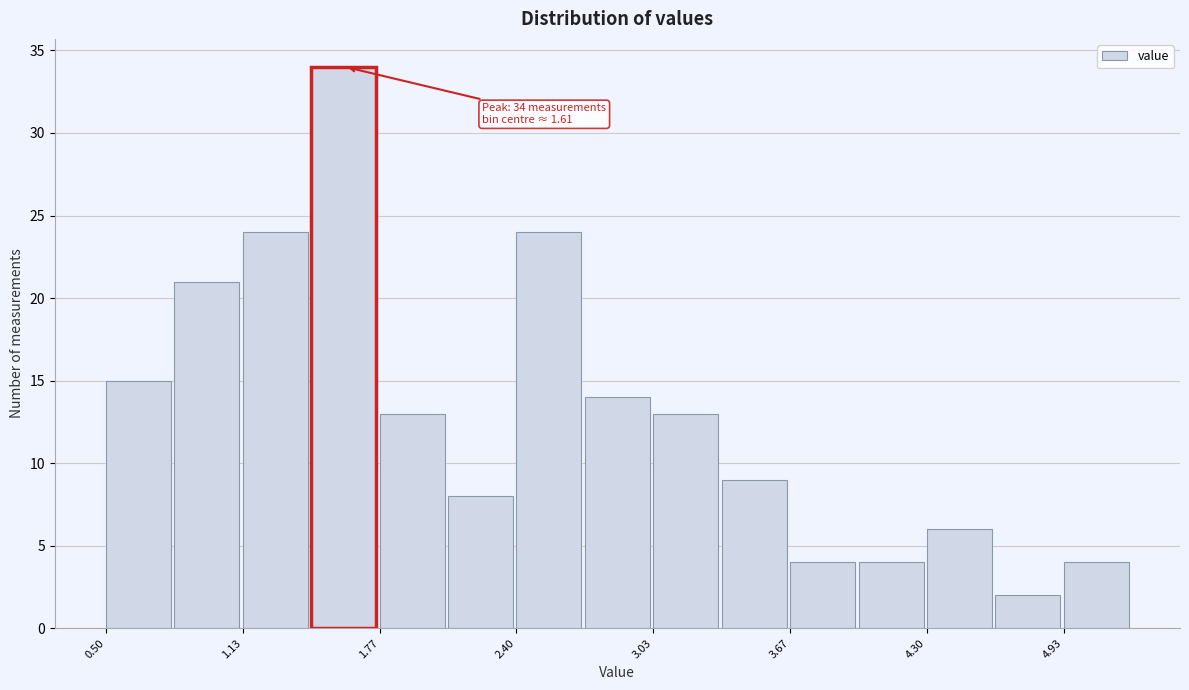

Read against the x-axis, roughly where is the centre of the tallest bar?

1.6